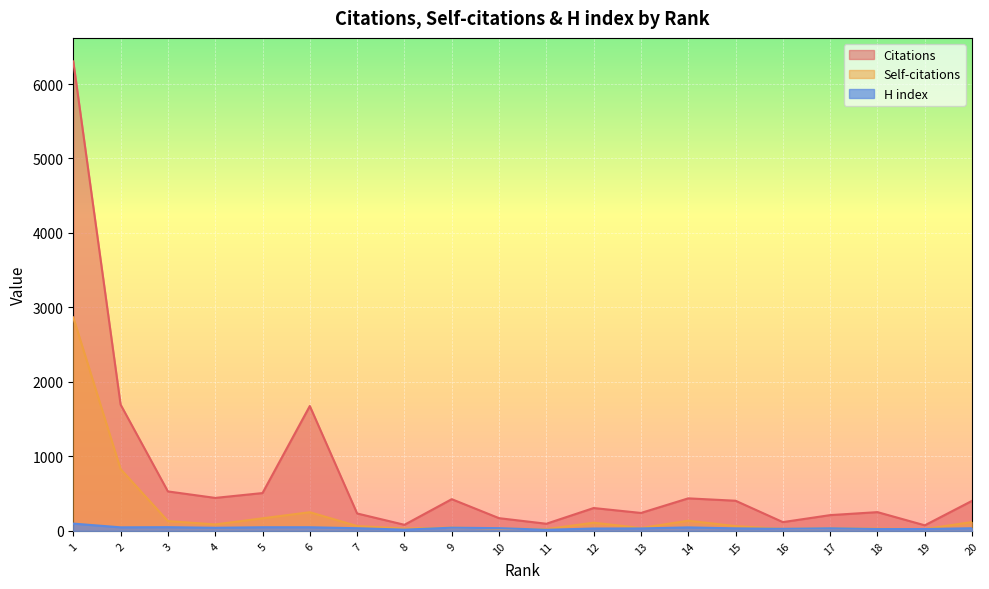

What is the value of the Citations point at the 20th from the left?

404